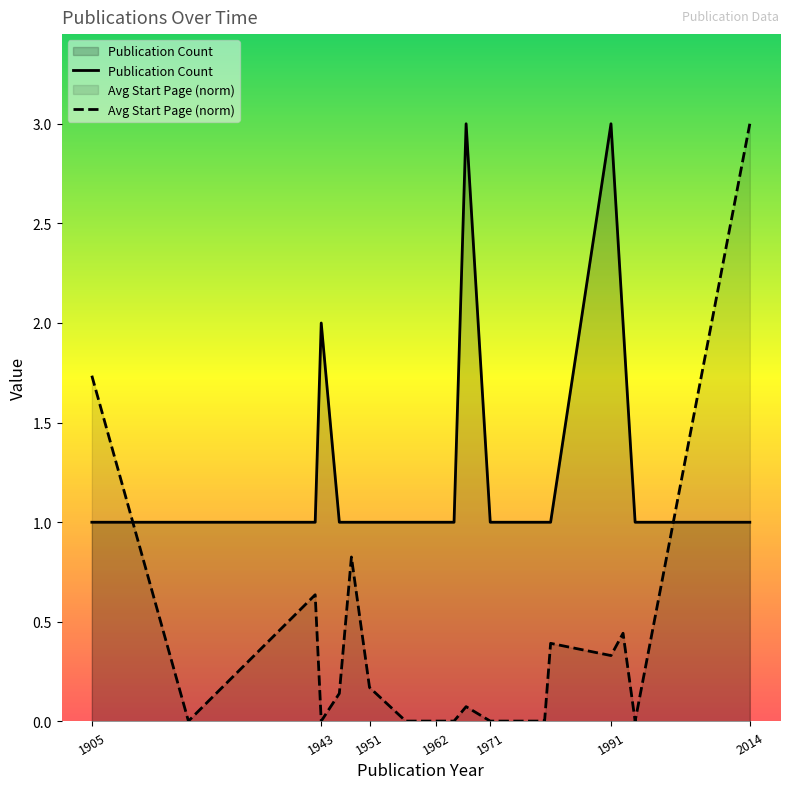

After their last crossing, which series has the higher values: Avg Start Page (norm) or Publication Count?

Avg Start Page (norm)